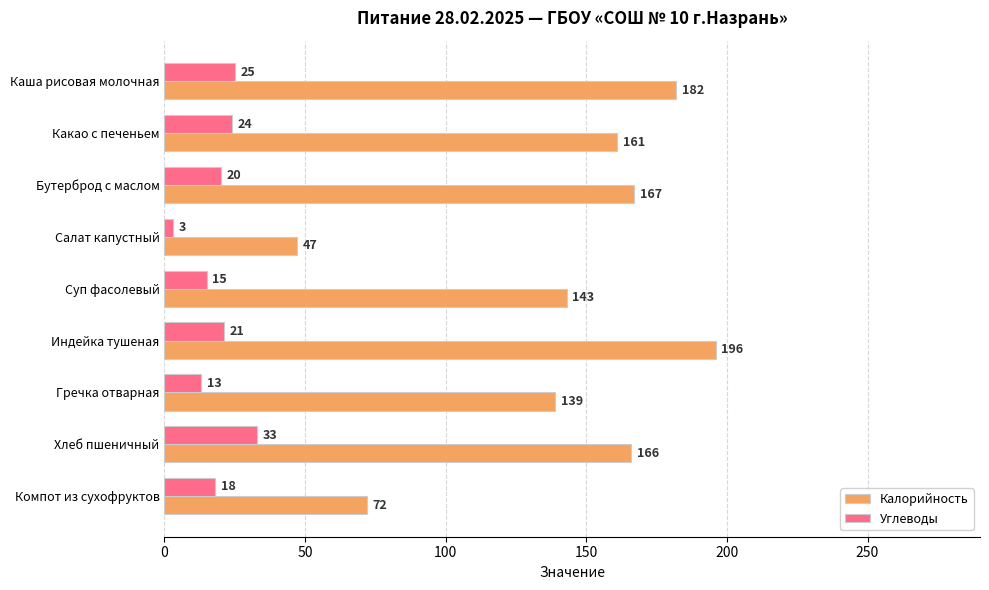

How many data points in Калорийность are less than 161?

4